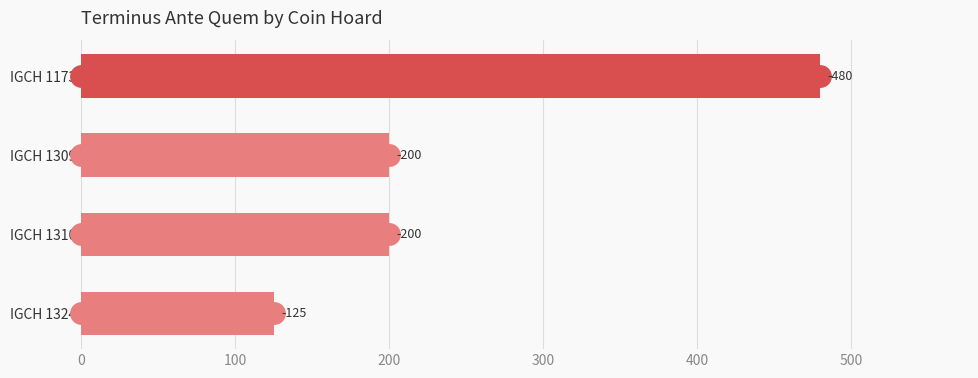

How many bars are there in total?

4